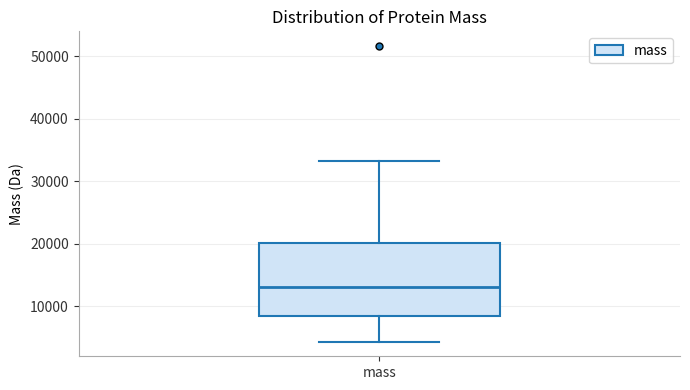

Read this box plot against the y-axis: the position of the median line, the range covered by the box, and the ends of both whiskers. The values are not printed on the chart, so give them approximately, as read against the axis.

median 13000, box 8000 to 20000, whiskers 4000 to 33000